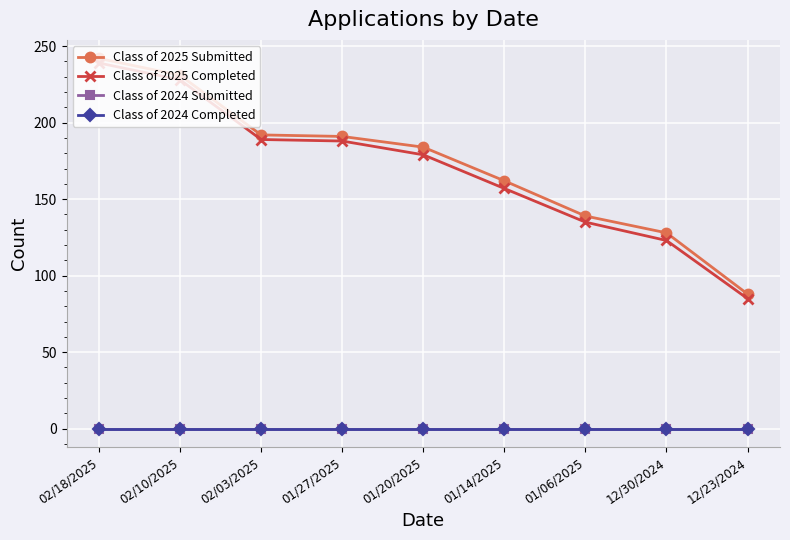

What is the average value of the Class of 2025 Submitted series?

173